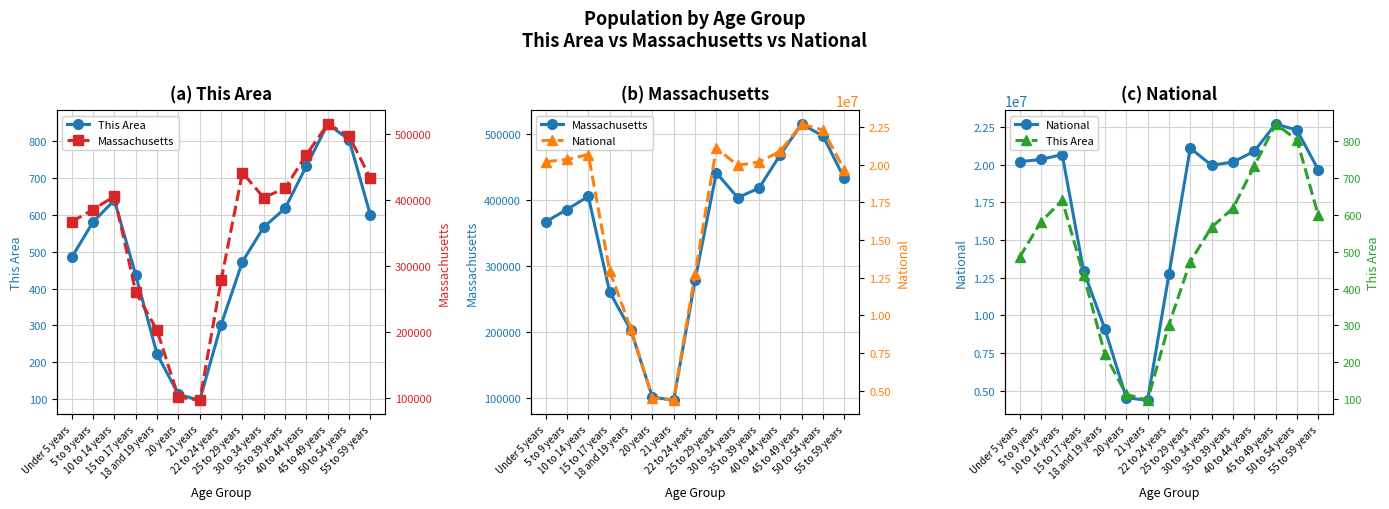

Where does the National series first go above 20179642?

Under 5 years